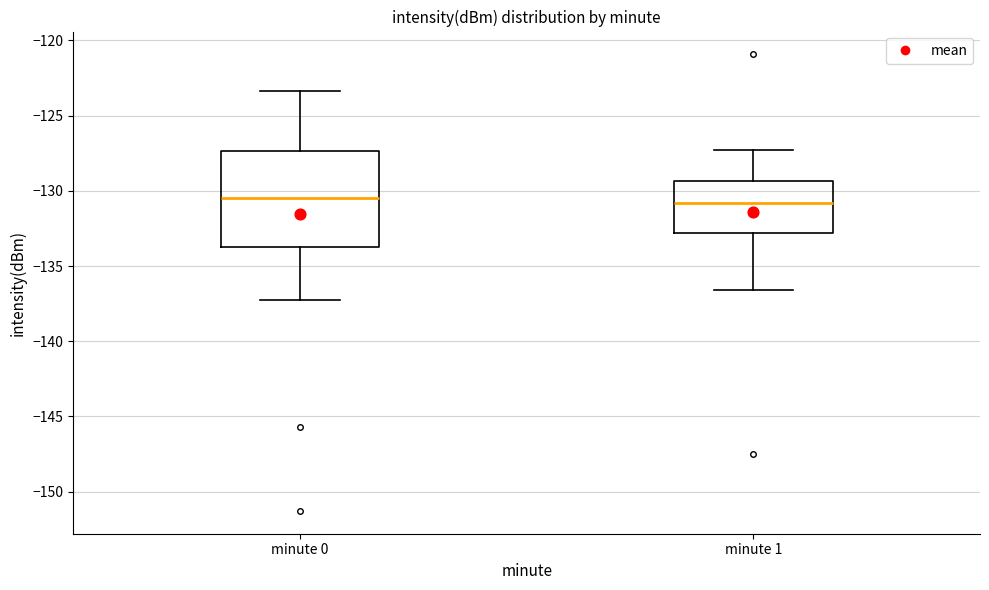

Which box is the tallest, from its lower edge to its upper edge?

minute 0